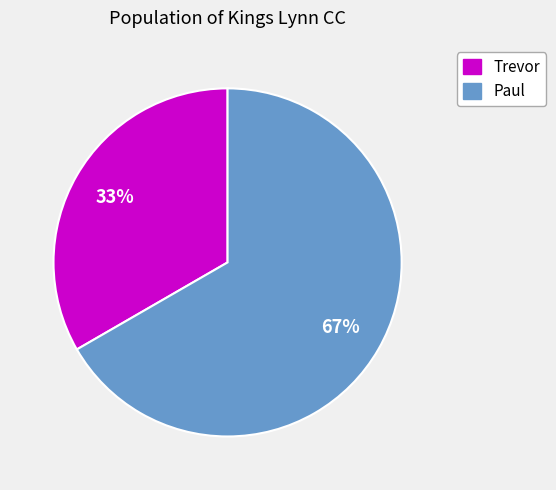

Which category has the biggest portion of the pie?

Paul